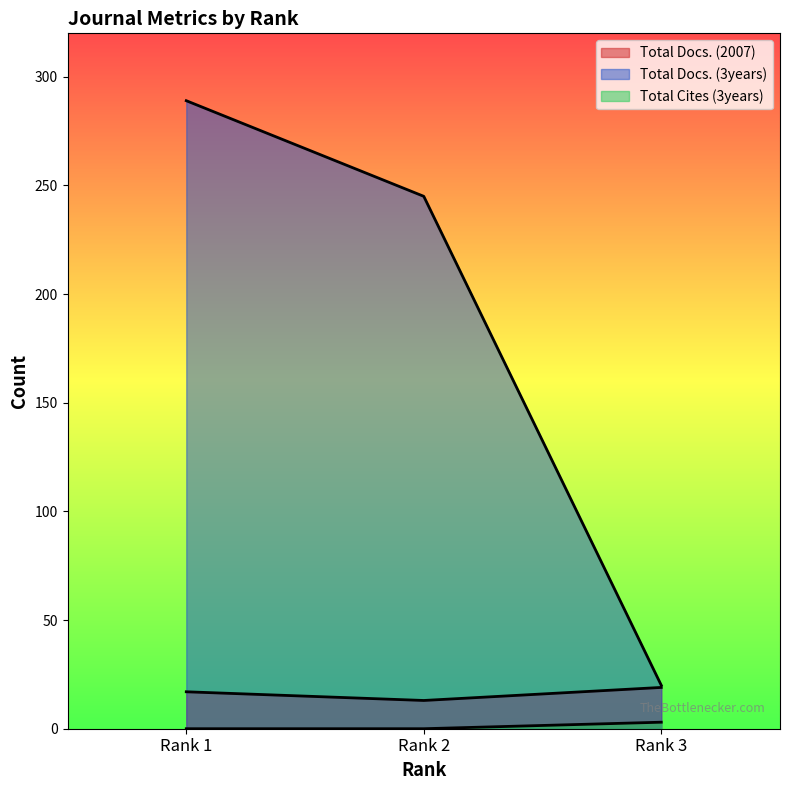

Rank the series by their maximum value, from highest to lowest.

Total Docs. (3years), Total Docs. (2007), Total Cites (3years)